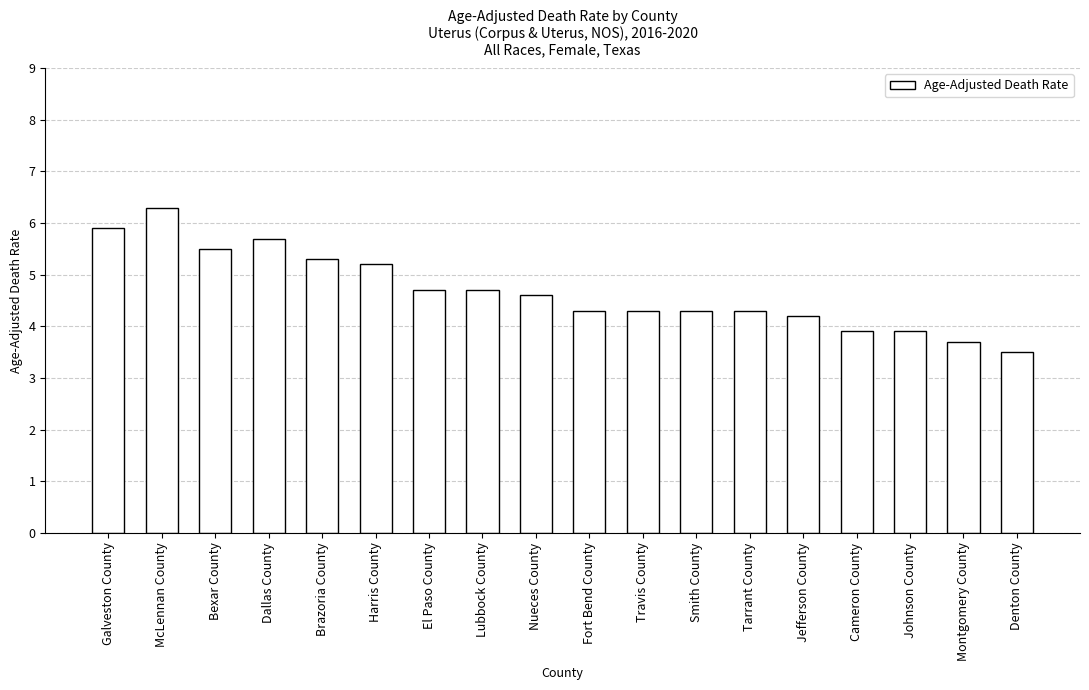

The chart shows a value of 5.5 at Bexar County. True or false?

True